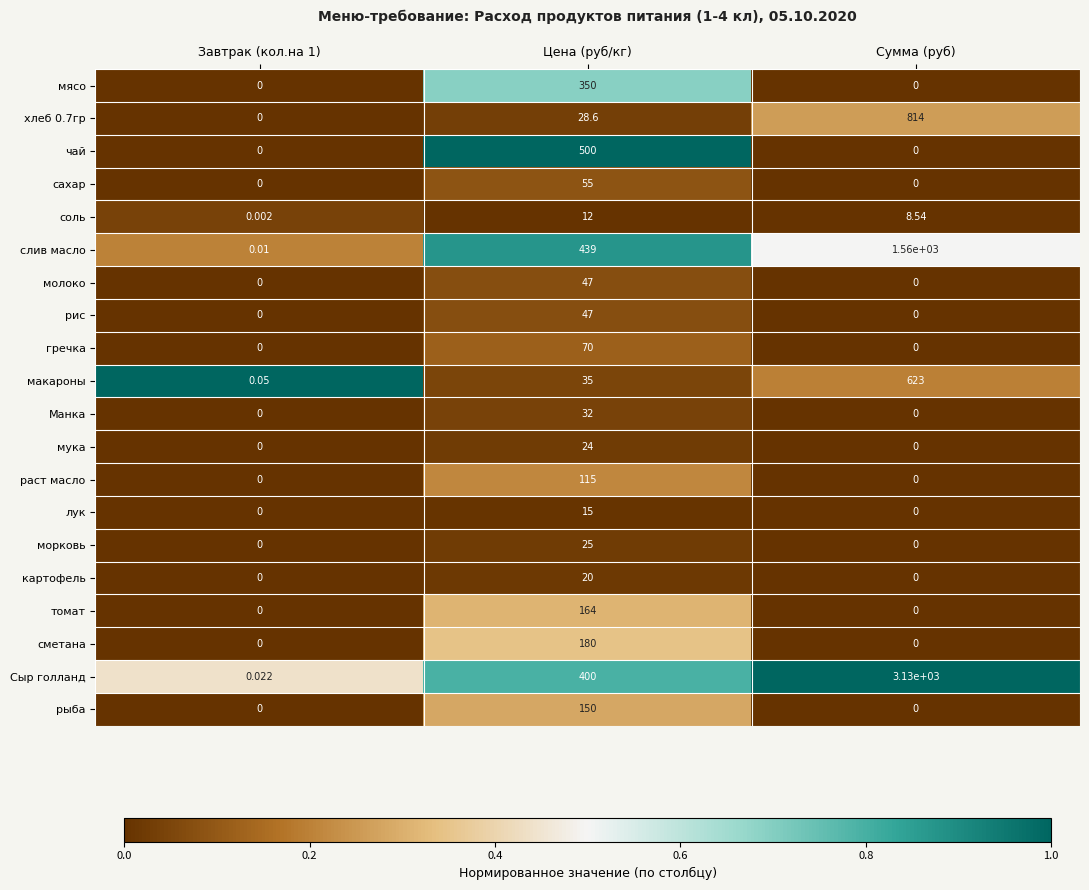

What is the total value across all series at Сумма (руб)?

6135.5